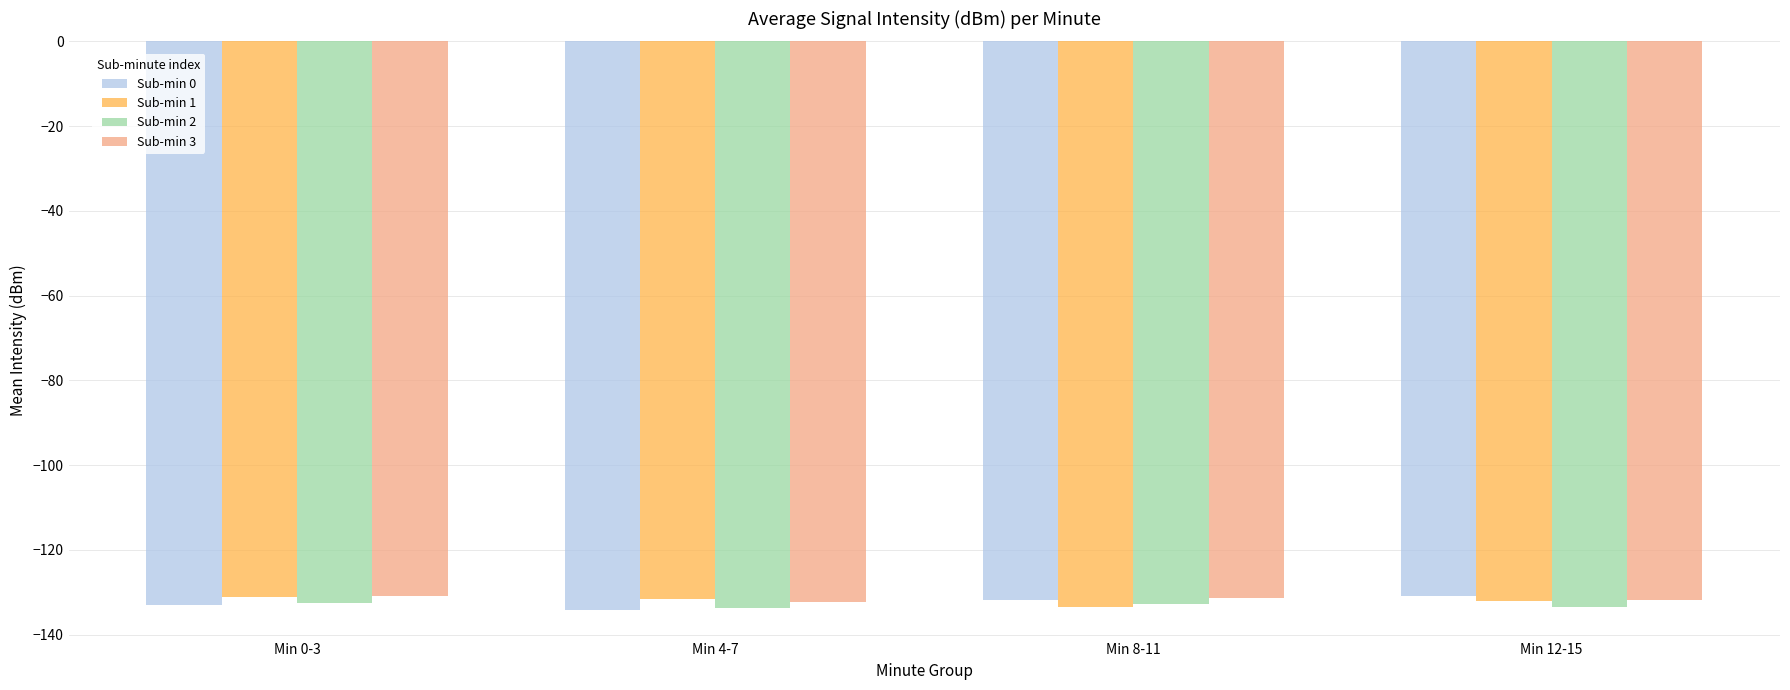

What is the spread (max minus min) of values at Min 8-11?

2.2